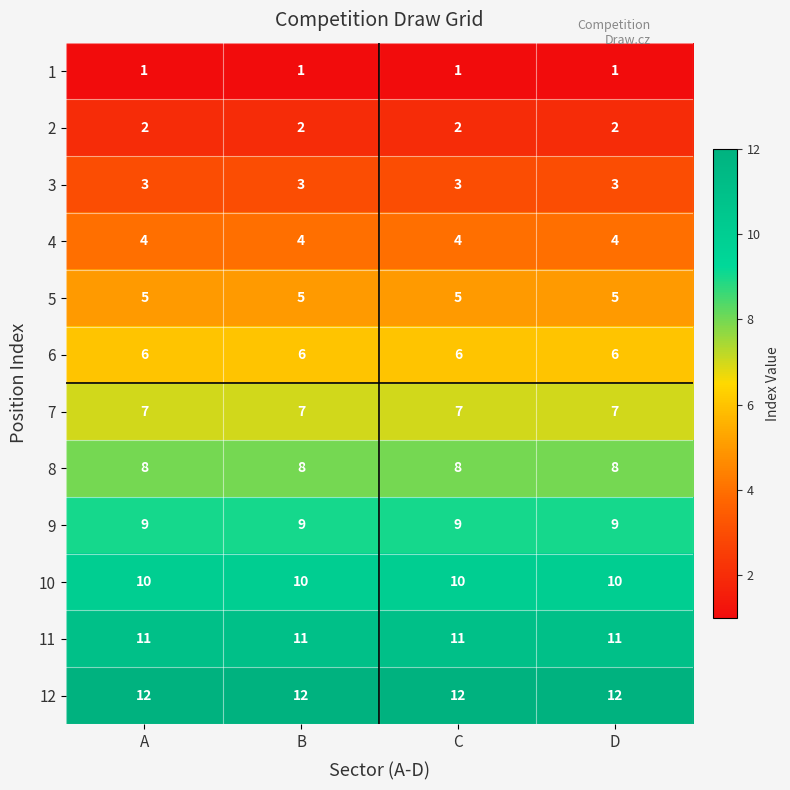

The 2 series shows 4 at A. True or false?

False